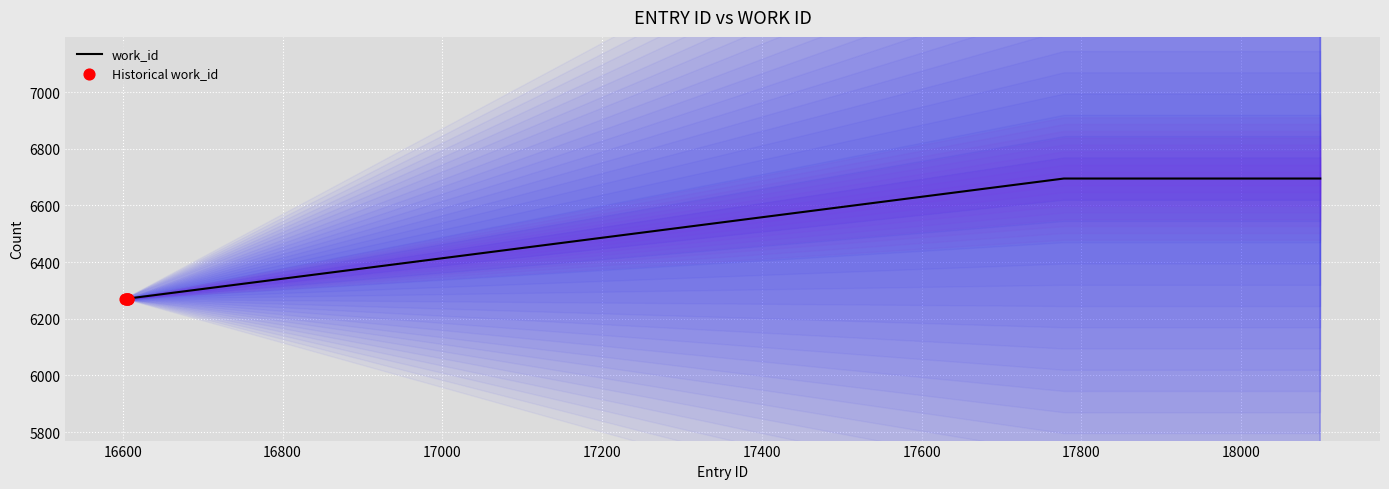

What is the ratio of the value at 16606 to the value at 16603?

1.0